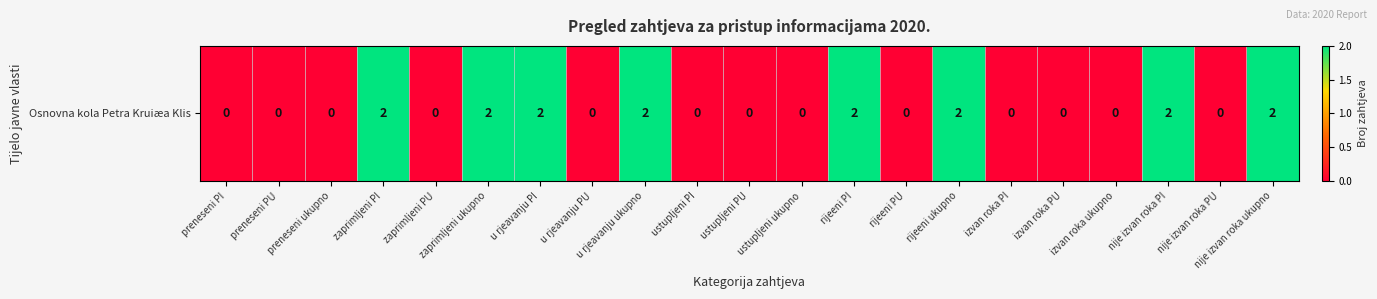

Reading left to right, extract all data points from this chart.

0	0	0	2	0	2	2	0	2	0	0	0	2	0	2	0	0	0	2	0	2